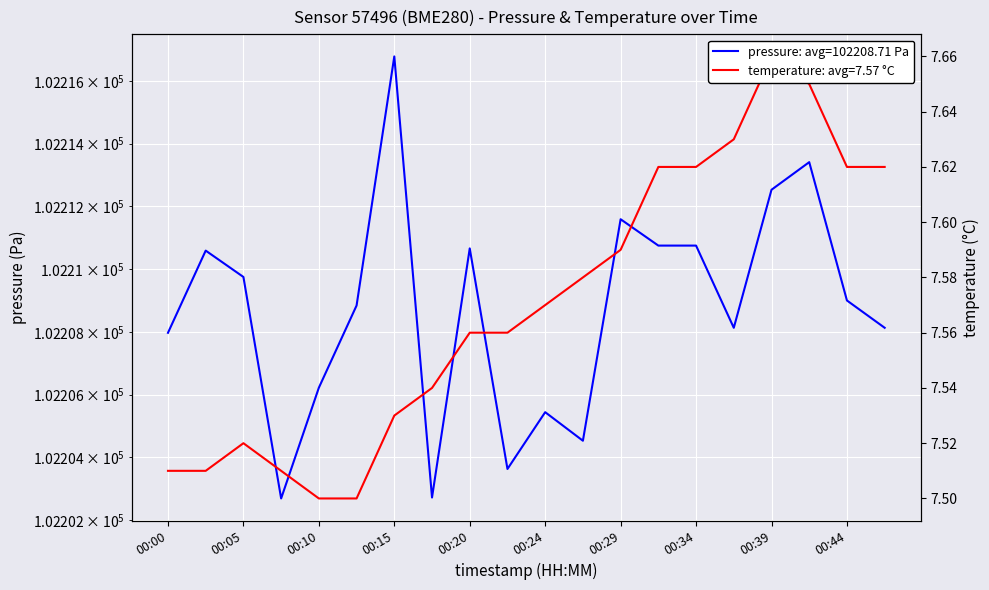

Which label corresponds to the largest value in the chart?

00:15